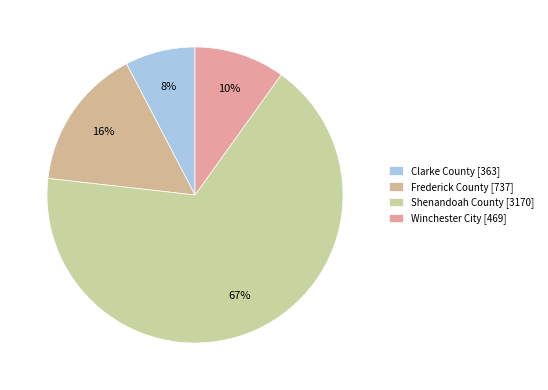

Approximately how many times larger is the value at Frederick County compared to Winchester City?

1.6